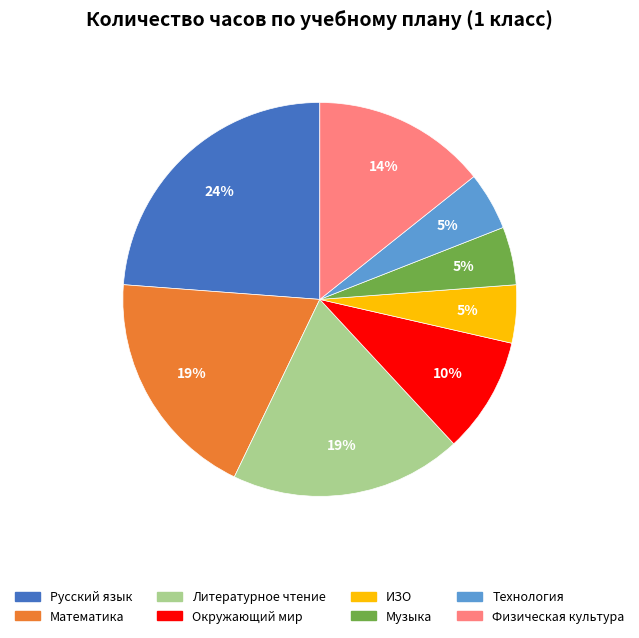

To the nearest percent, what is the average slice percentage?

12%